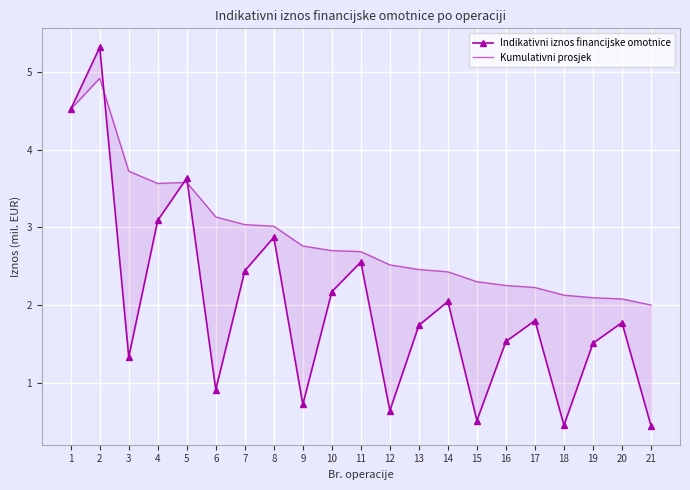

After their last crossing, which series has the higher values: Indikativni iznos financijske omotnice or Kumulativni prosjek?

Kumulativni prosjek